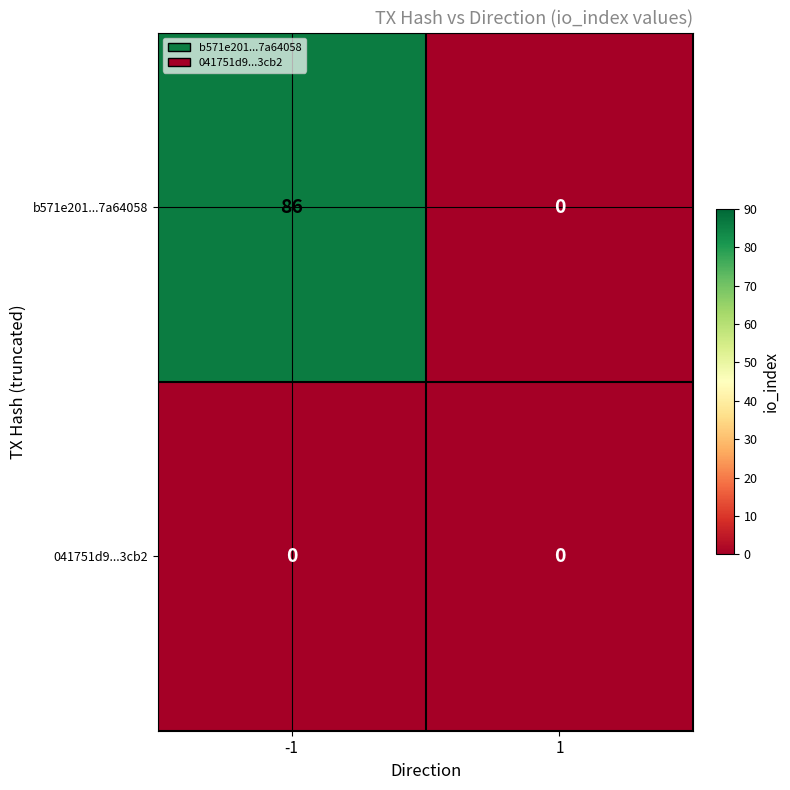

What is the difference between the b571e201...7a64058 values at -1 and 1?

86